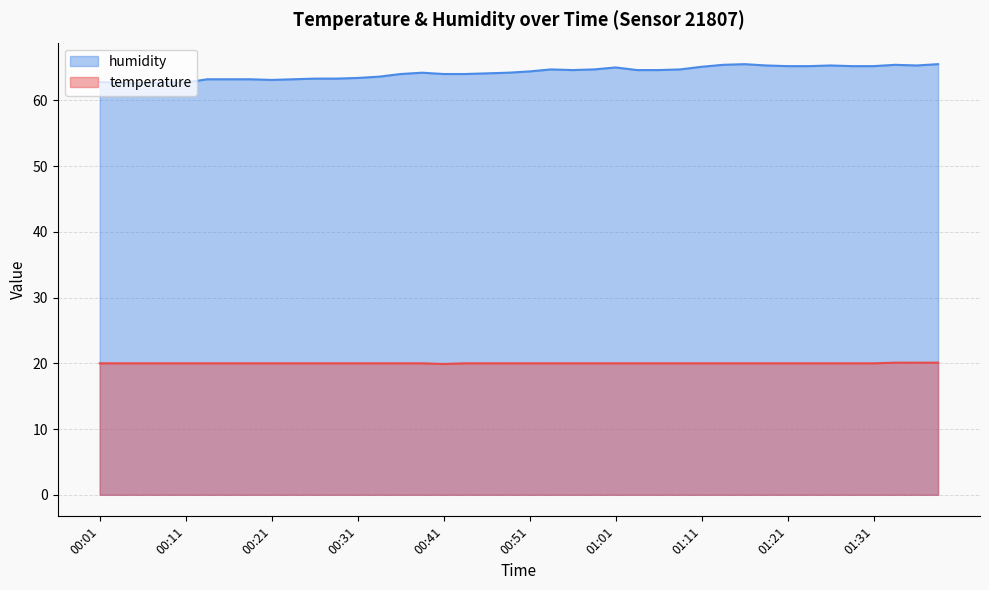

Reading left to right, list all the values displayed in this chart.

temperature: 20.0	20.0	20.0	20.0	20.0	20.0	20.0	20.0	20.0	20.0	20.0	20.0	20.0	20.0	20.0	20.0	19.9	20.0	20.0	20.0	20.0	20.0	20.0	20.0	20.0	20.0	20.0	20.0	20.0	20.0	20.0	20.0	20.0	20.0	20.0	20.0	20.0	20.1	20.1	20.1
humidity: 62.8	62.6	62.6	62.7	62.7	63.2	63.2	63.2	63.1	63.2	63.3	63.3	63.4	63.6	64.0	64.2	64.0	64.0	64.1	64.2	64.4	64.7	64.6	64.7	65.0	64.6	64.6	64.7	65.1	65.4	65.5	65.3	65.2	65.2	65.3	65.2	65.2	65.4	65.3	65.5